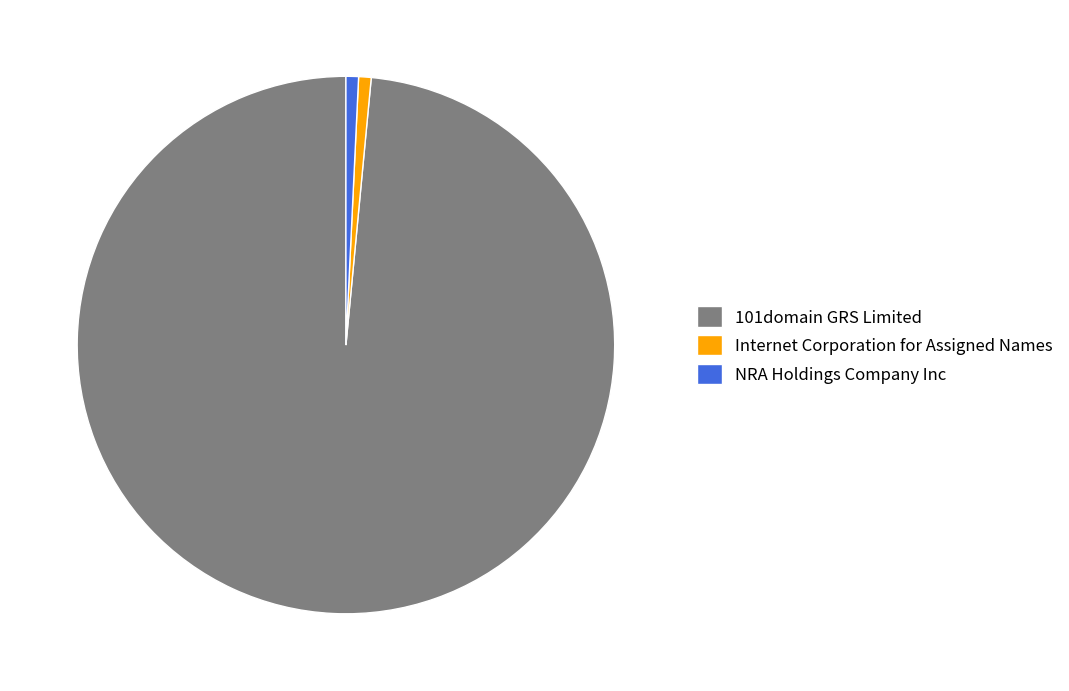

What is the ratio of the value at Internet Corporation for Assigned Names to the value at NRA Holdings Company Inc?

1.0